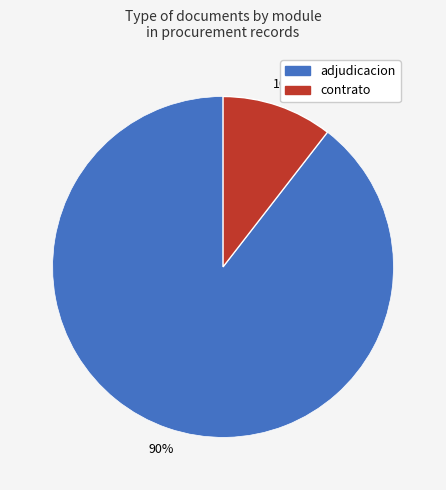

To the nearest percent, what is the average slice percentage?

50%